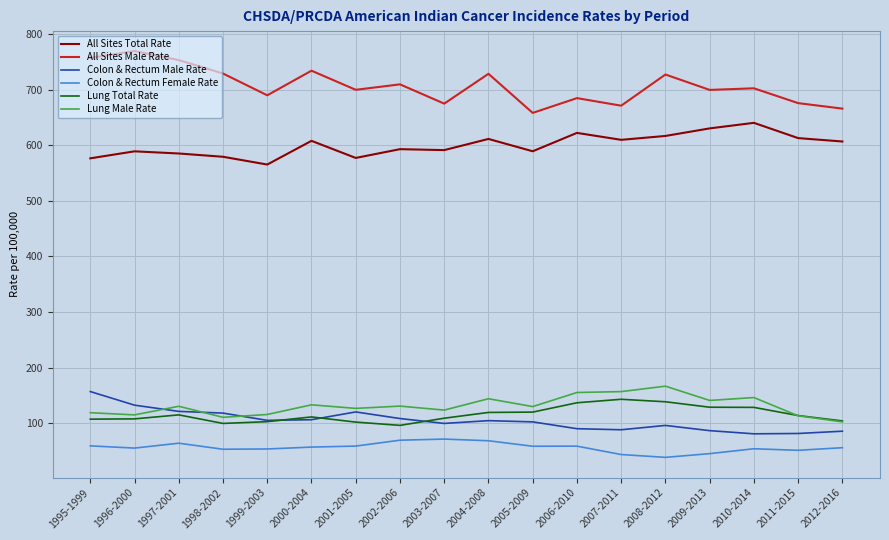

What is the difference between the highest and lowest values at 2007-2011?

628.2